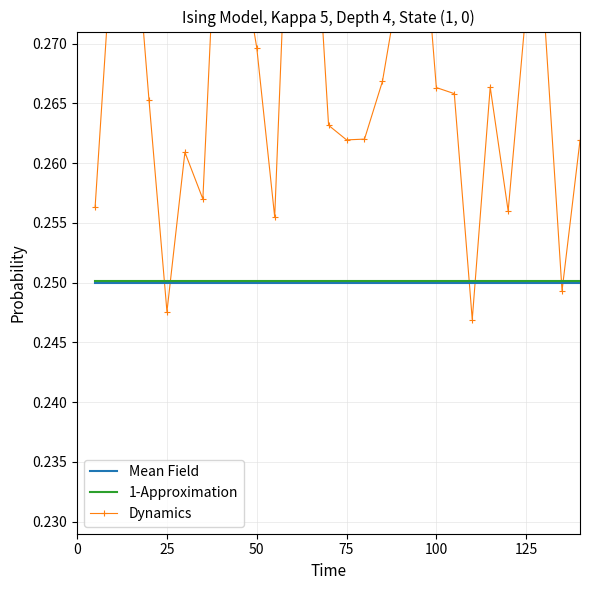

What is the minimum value shown in the chart?

0.2